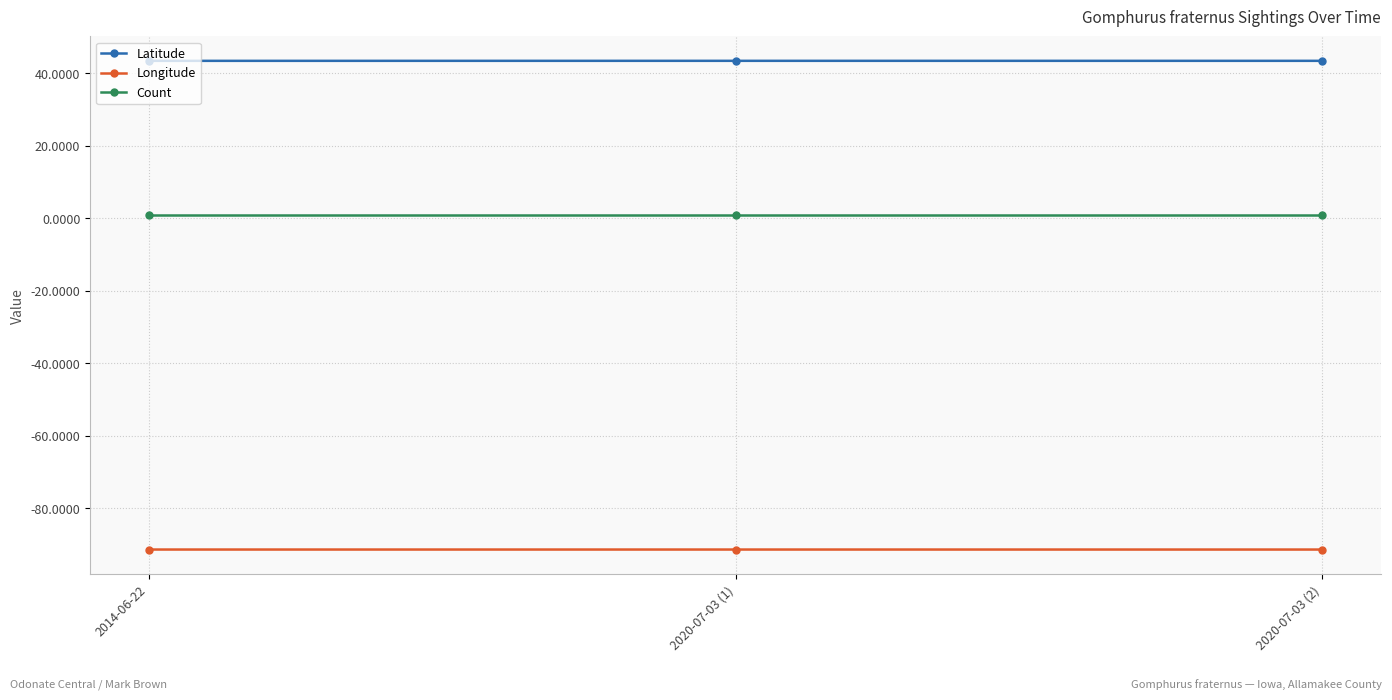

What is the lowest value of the Latitude series?

43.4